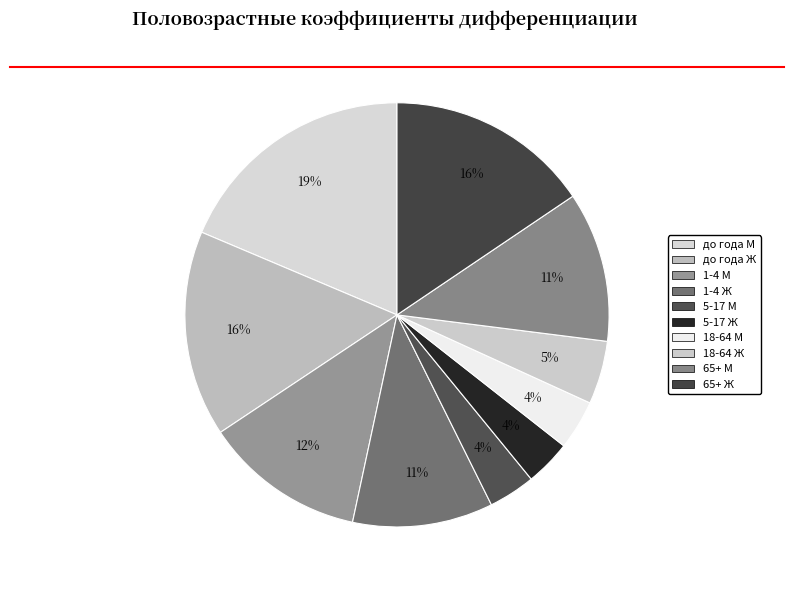

Is до года М the majority of the pie?

No